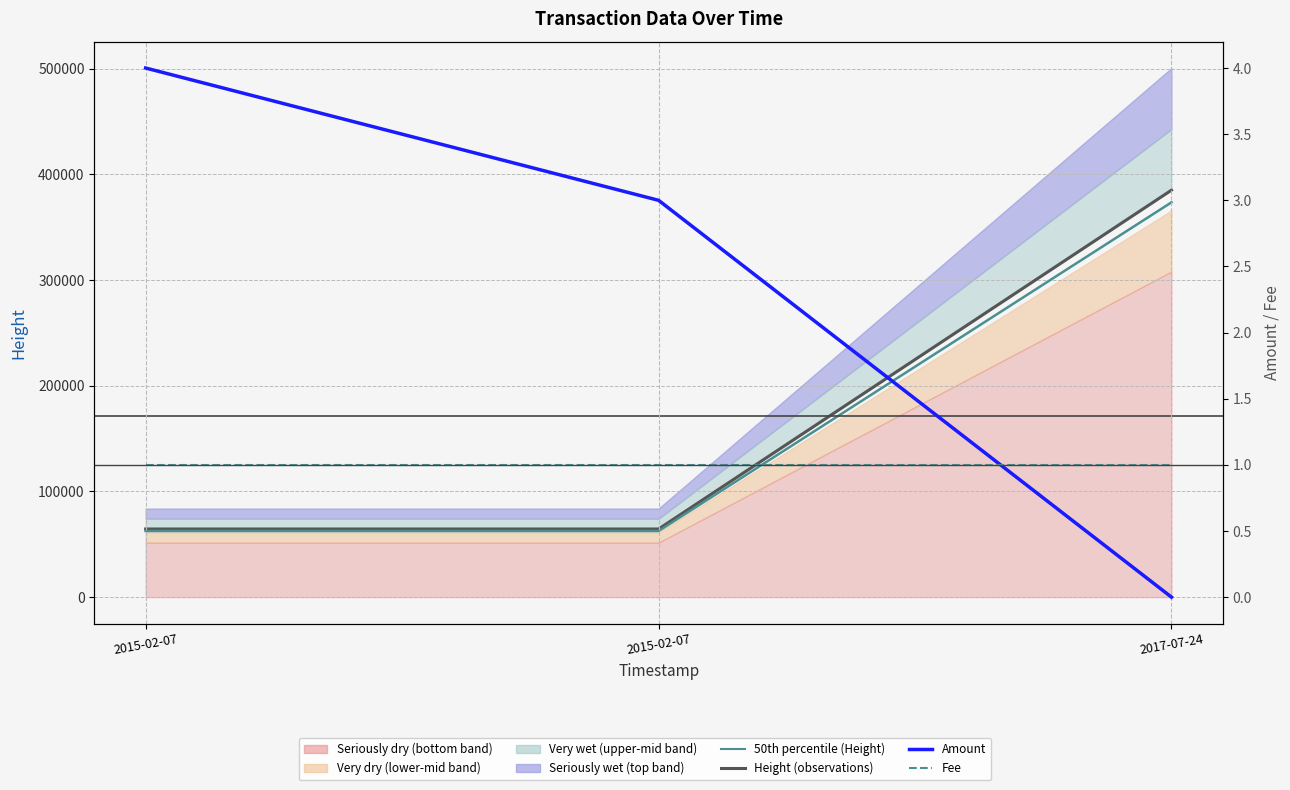

Which series has the largest range (max minus min)?

Height (observations)